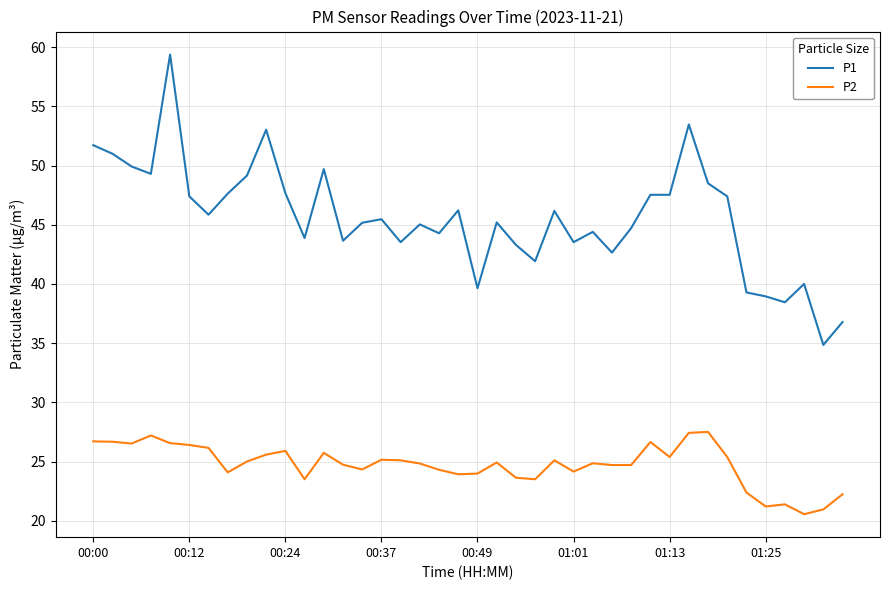

Rank the series by their average value, from lowest to highest.

P2, P1